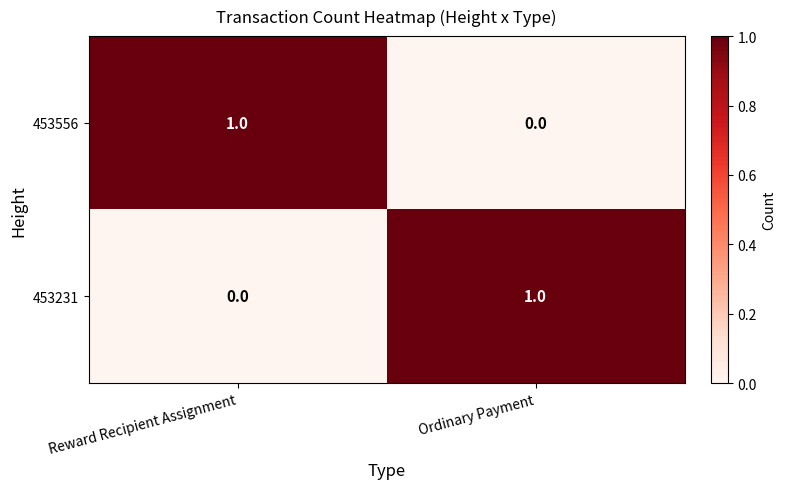

Is the value of 453556 at Ordinary Payment greater than the value of 453231 at Ordinary Payment?

No